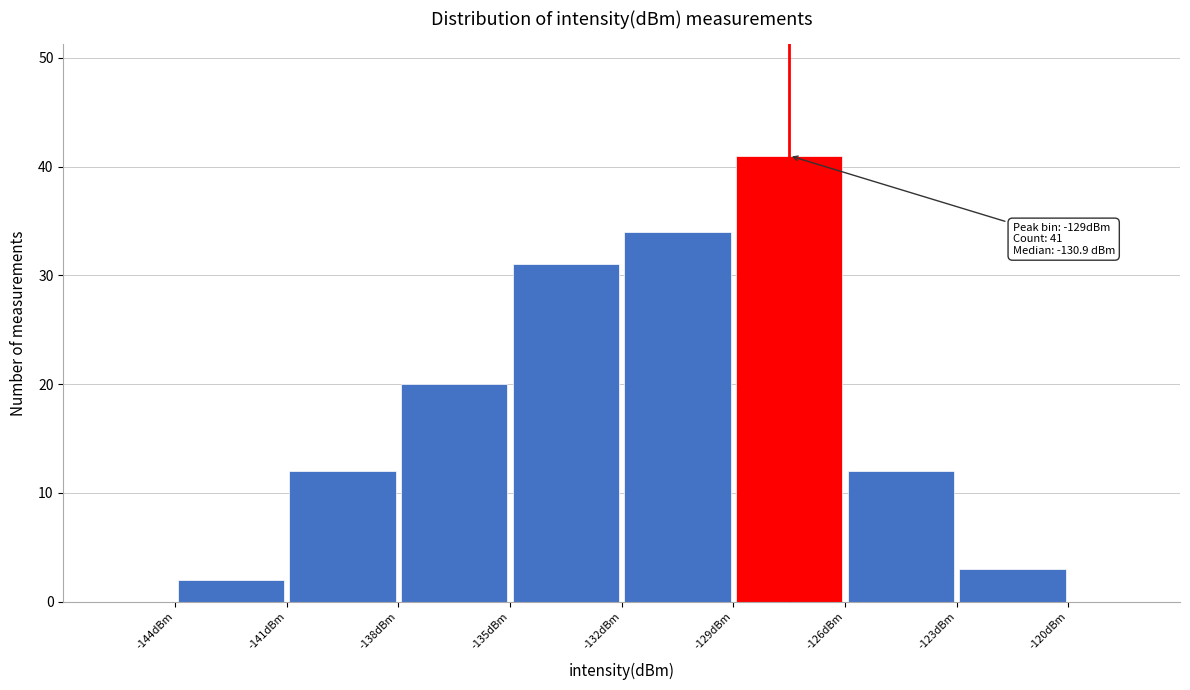

Over which range of the x-axis is the bar tallest?

-129 to -126